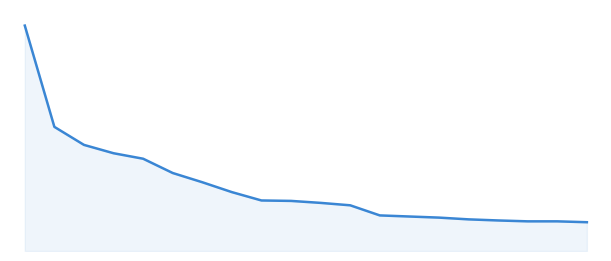

True or false: the data has more than 1 interior local peaks.

False